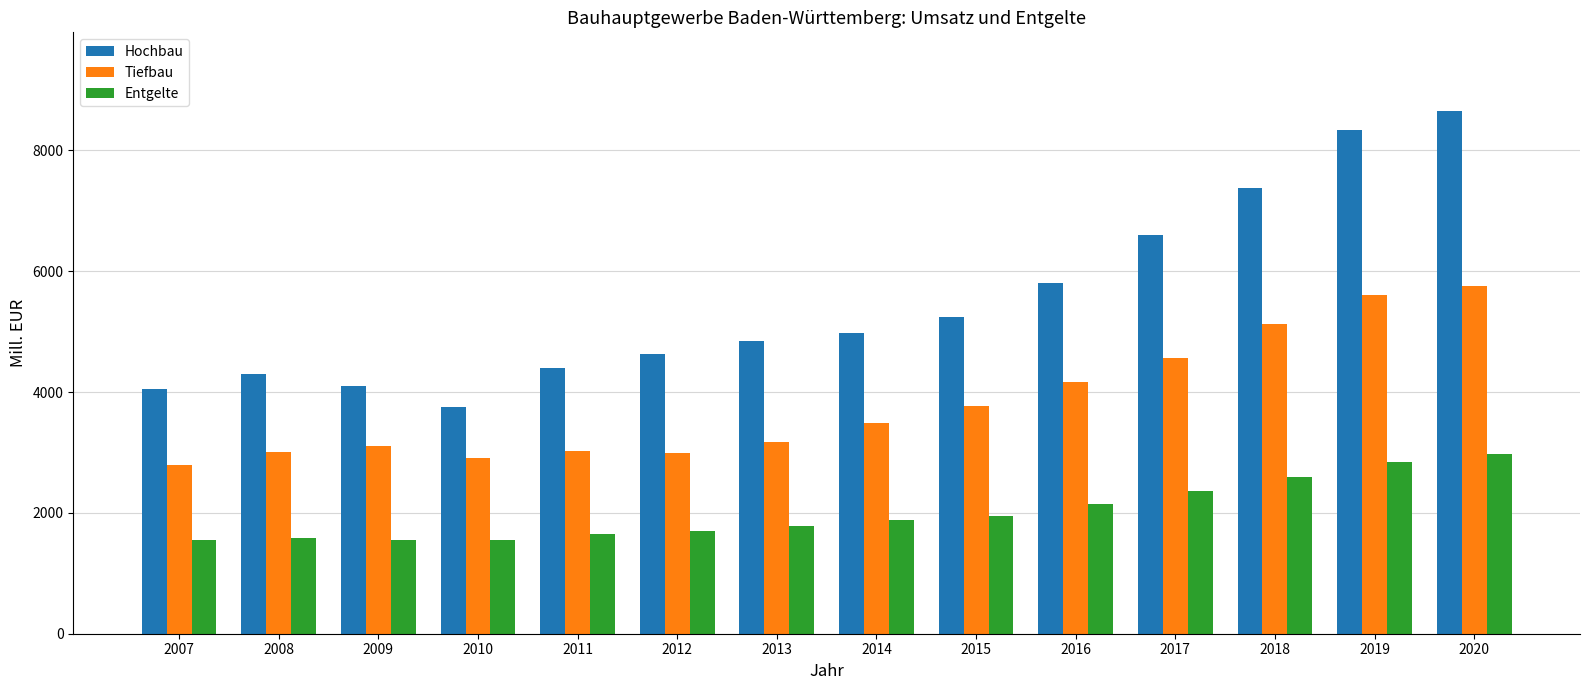

Rank the series by their average value, from highest to lowest.

Hochbau, Tiefbau, Entgelte